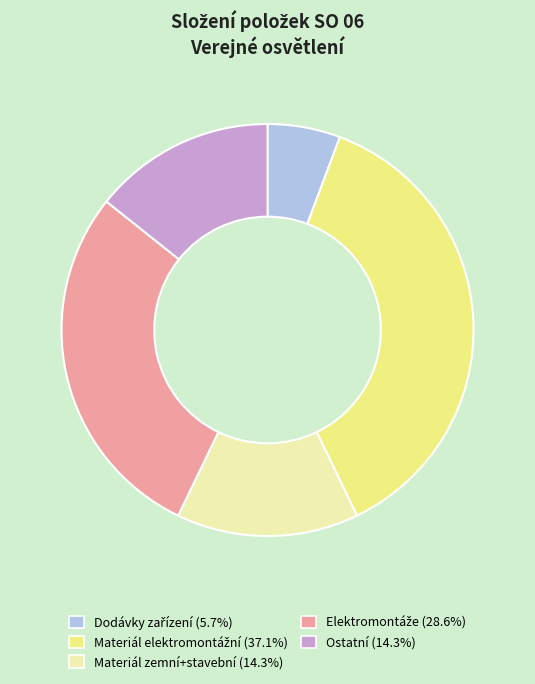

Does any single category account for the majority?

No